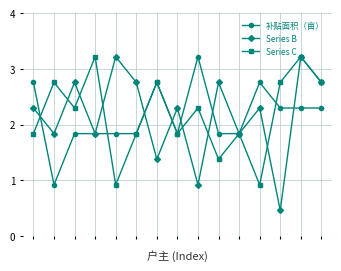

What is the lowest value of the Series B series?

0.5